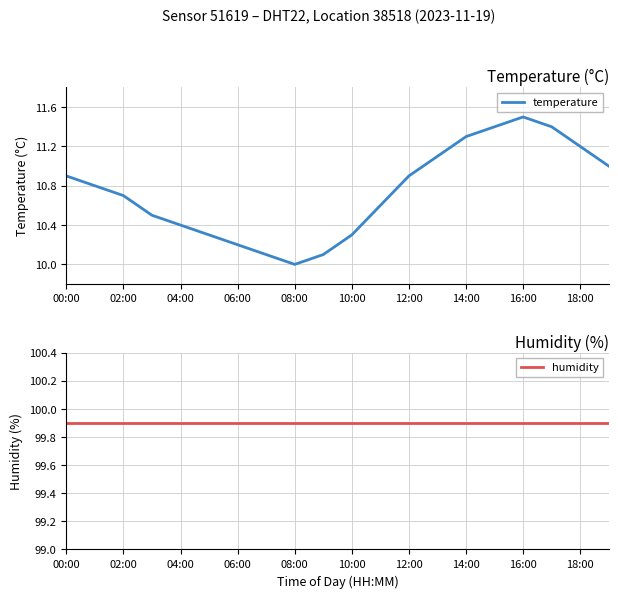

What is the lowest value of the temperature series?

10.0